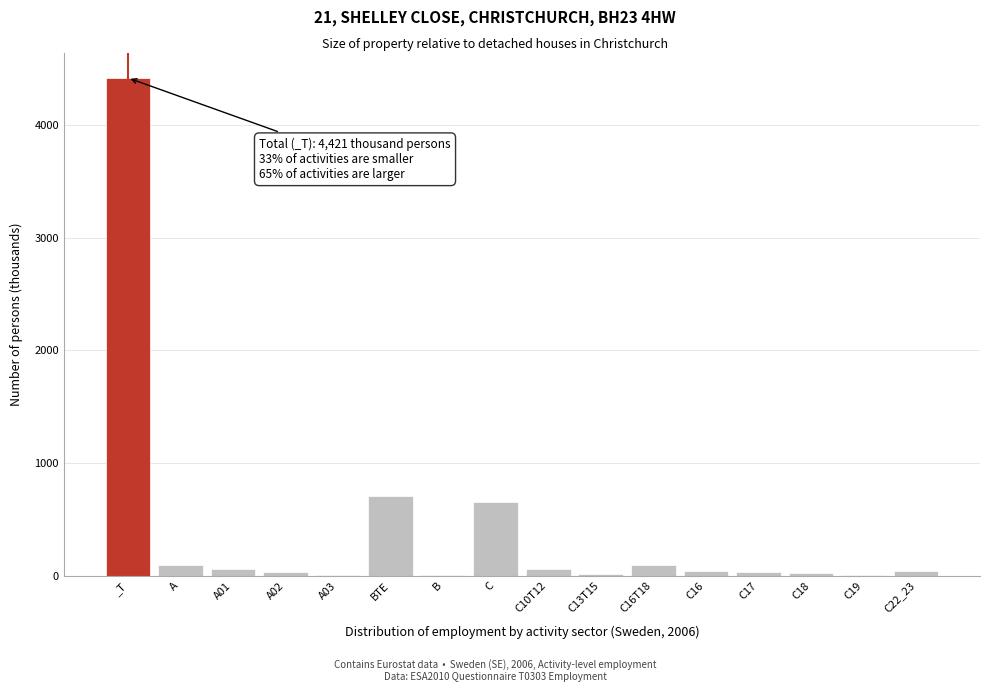

What is the sum of all values?

6285